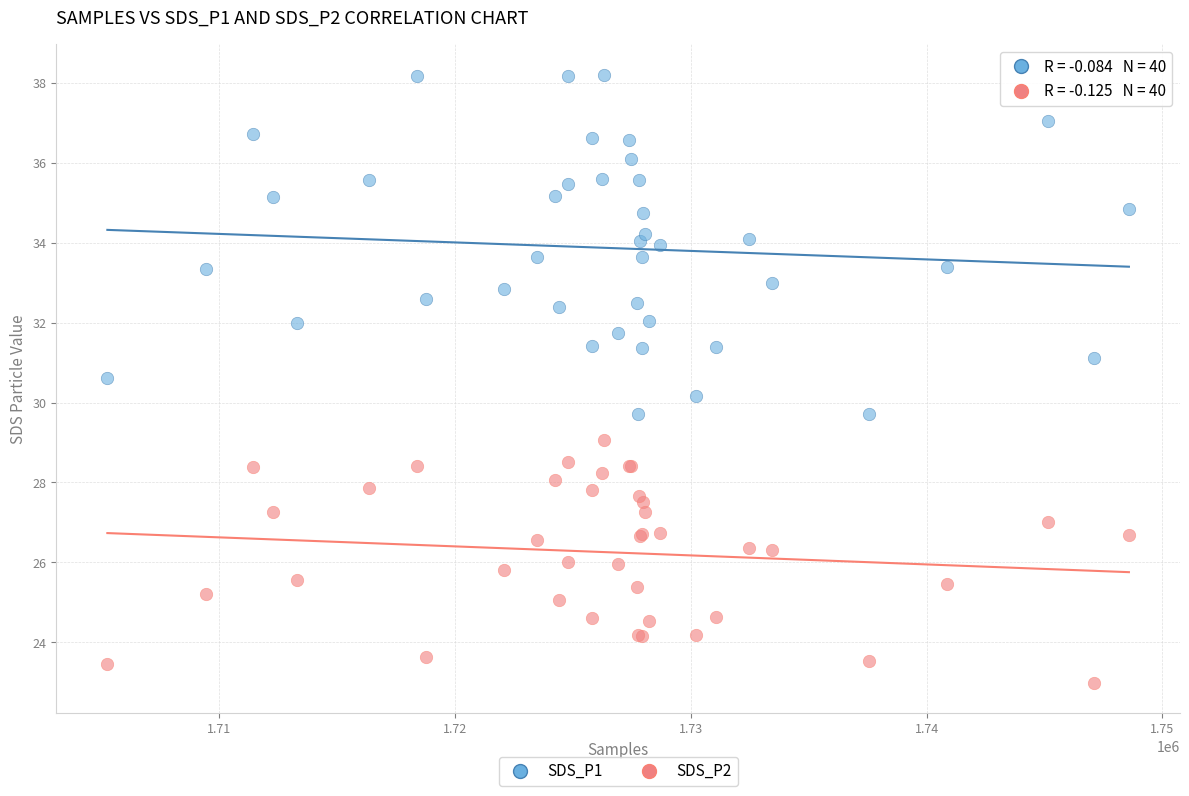

Which series has the widest spread of Y values?

SDS_P1